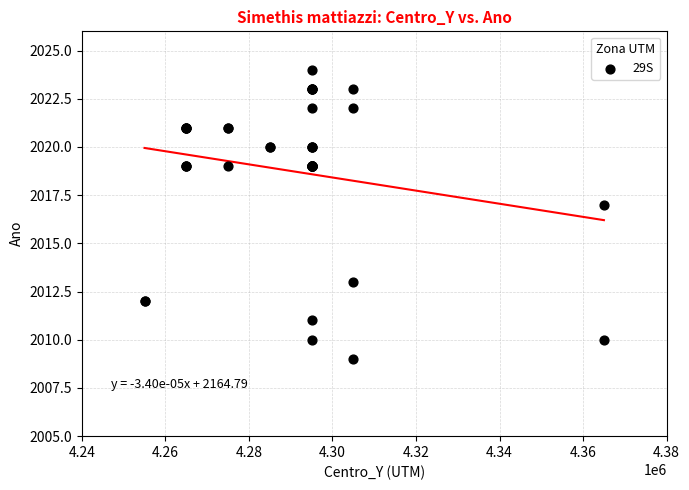

What Y value in the scatter plot is closest to 2016?

2017